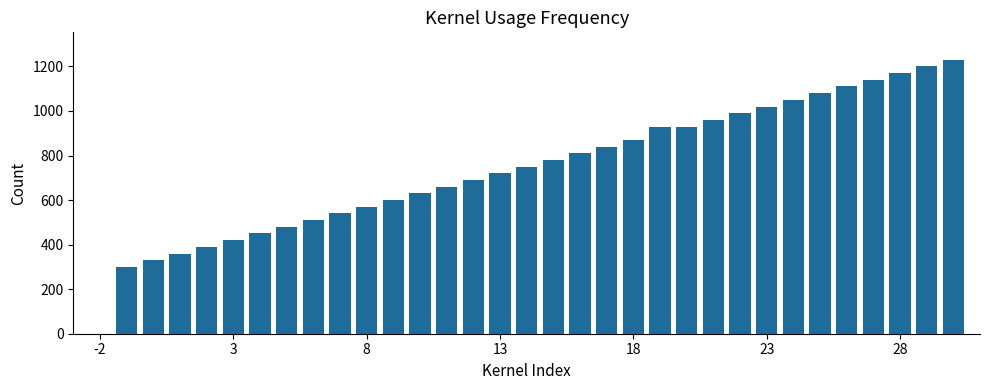

What is the sum of all values?

24509